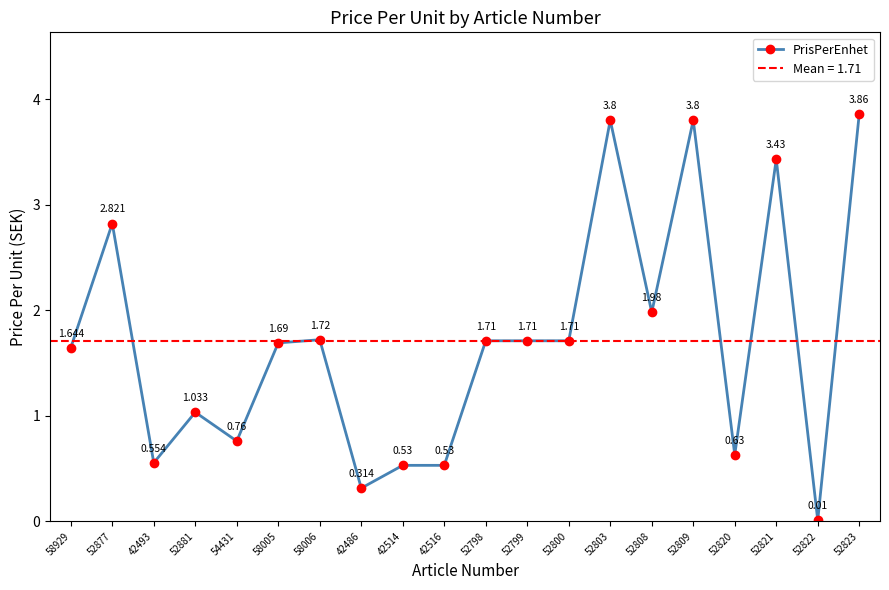

At which category does the data reach its first local peak?

52877